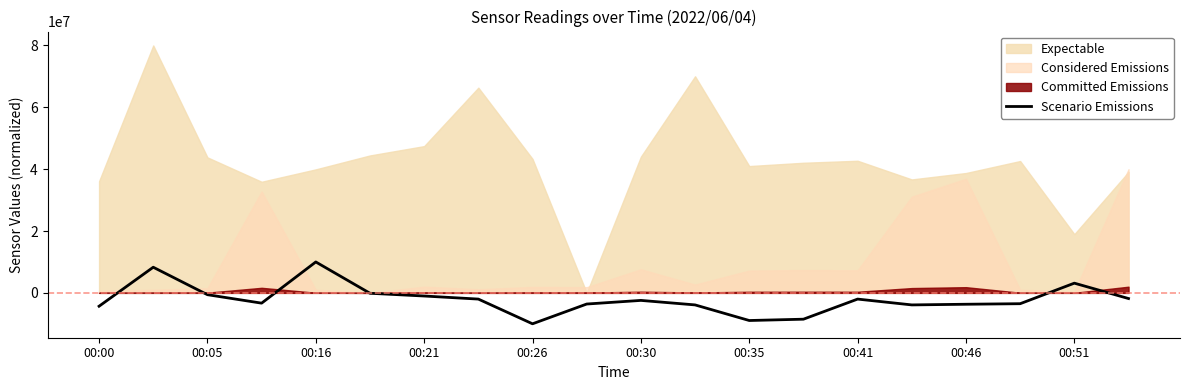

What is the minimum value shown in the chart?

-10000000.0